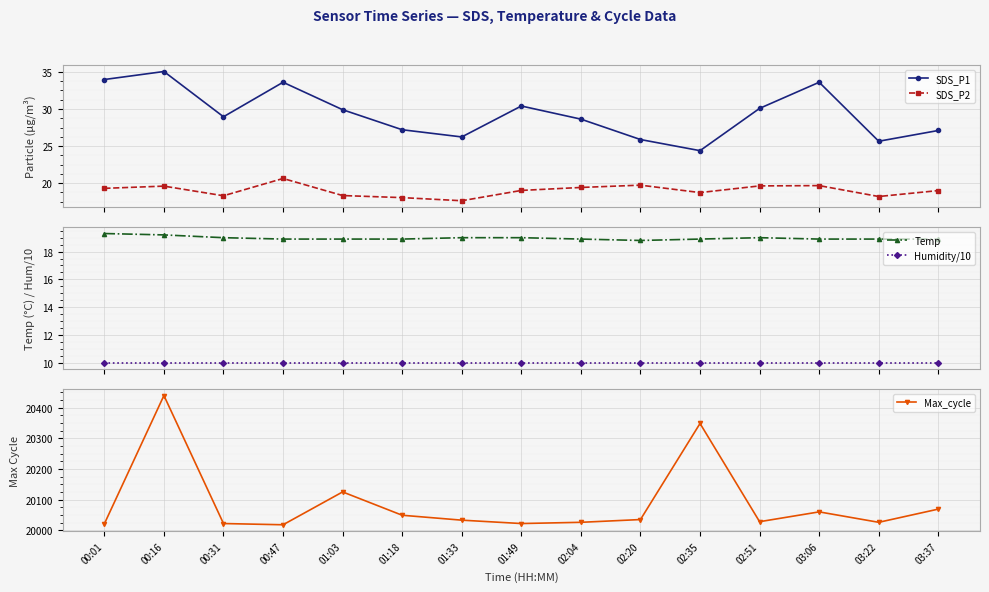

At which category does Temp reach its first local peak?

02:51